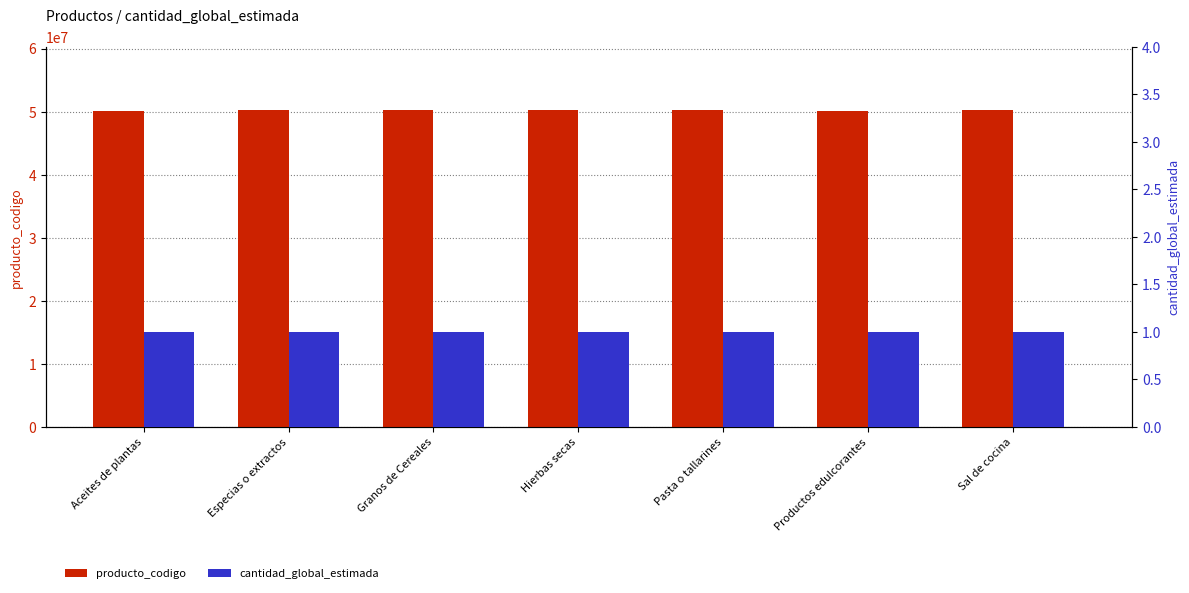

Reading left to right, extract all data points from this chart.

producto_codigo: 50151513	50171550	50221101	50171549	50192902	50161509	50171551
cantidad_global_estimada: 1	1	1	1	1	1	1